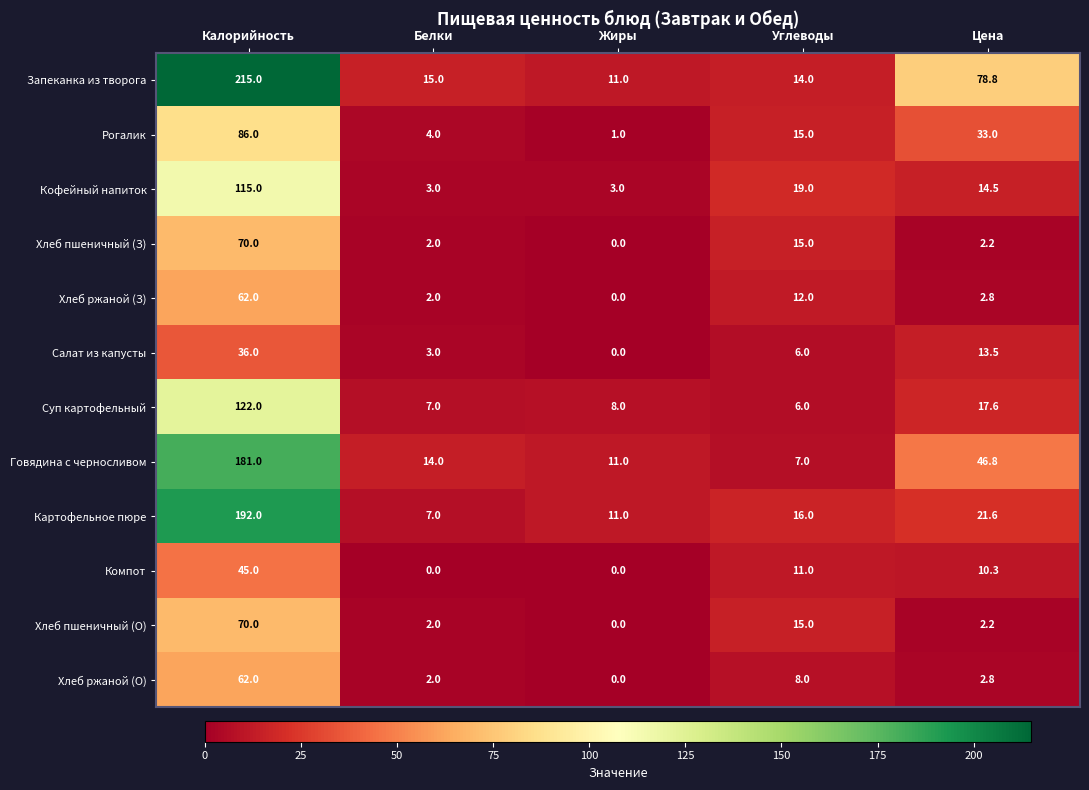

What is the difference between the maximum and second lowest values in the Хлеб ржаной (З) series?

60.0